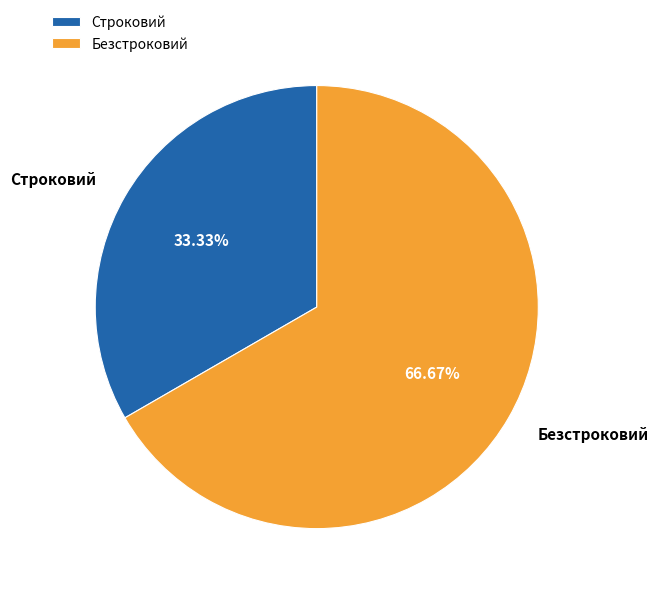

Rank the categories by value from lowest to highest.

Строковий, Безстроковий